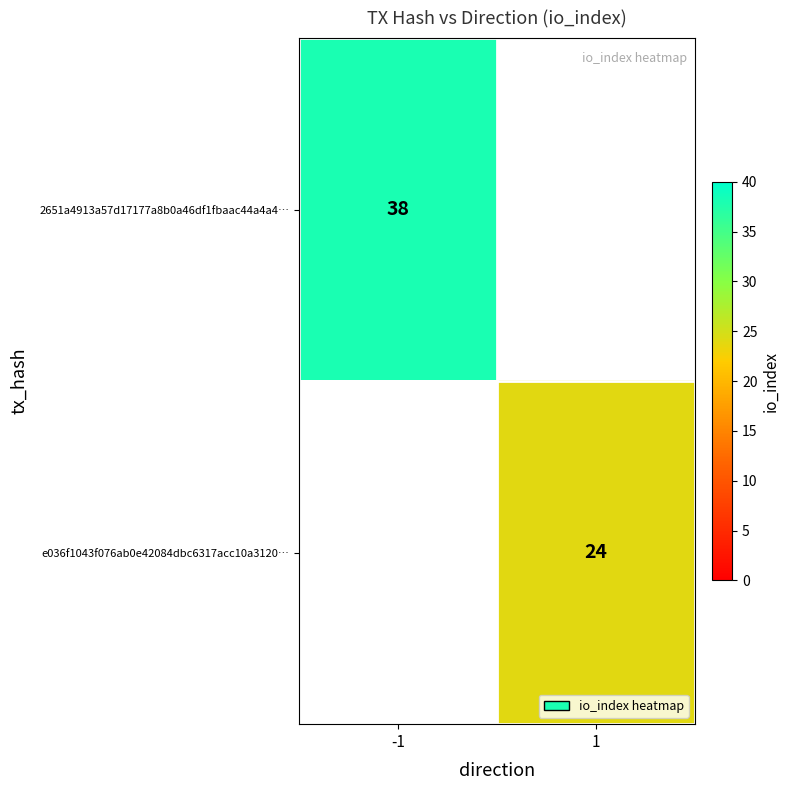

True or false: e036f1043f076ab0e42084dbc6317acc10a3120… has a value of 41 at 1.

False